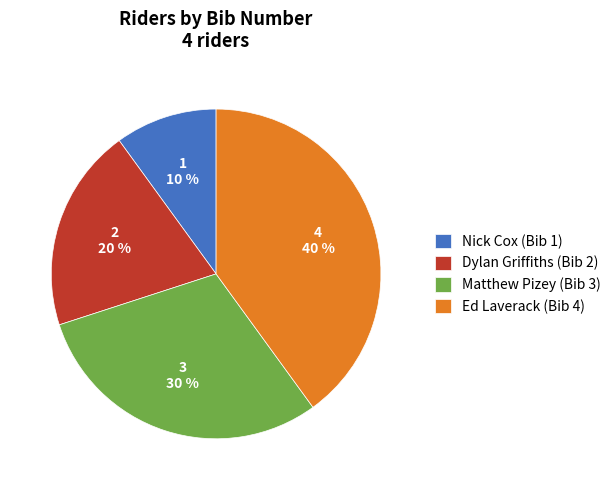

To the nearest percent, what portion does Ed Laverack (Bib 4) represent?

40%